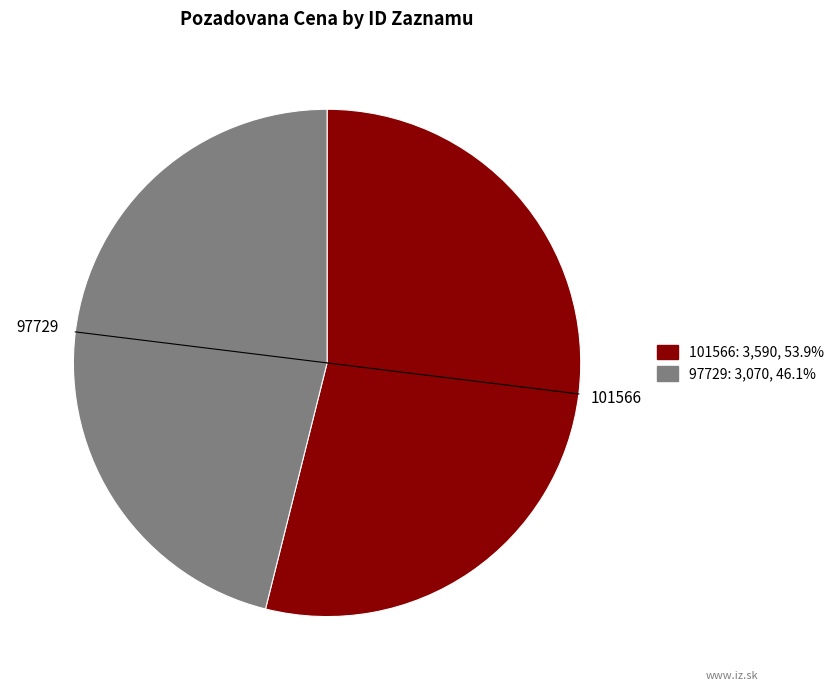

Does 101566 represent more than half of the total?

Yes